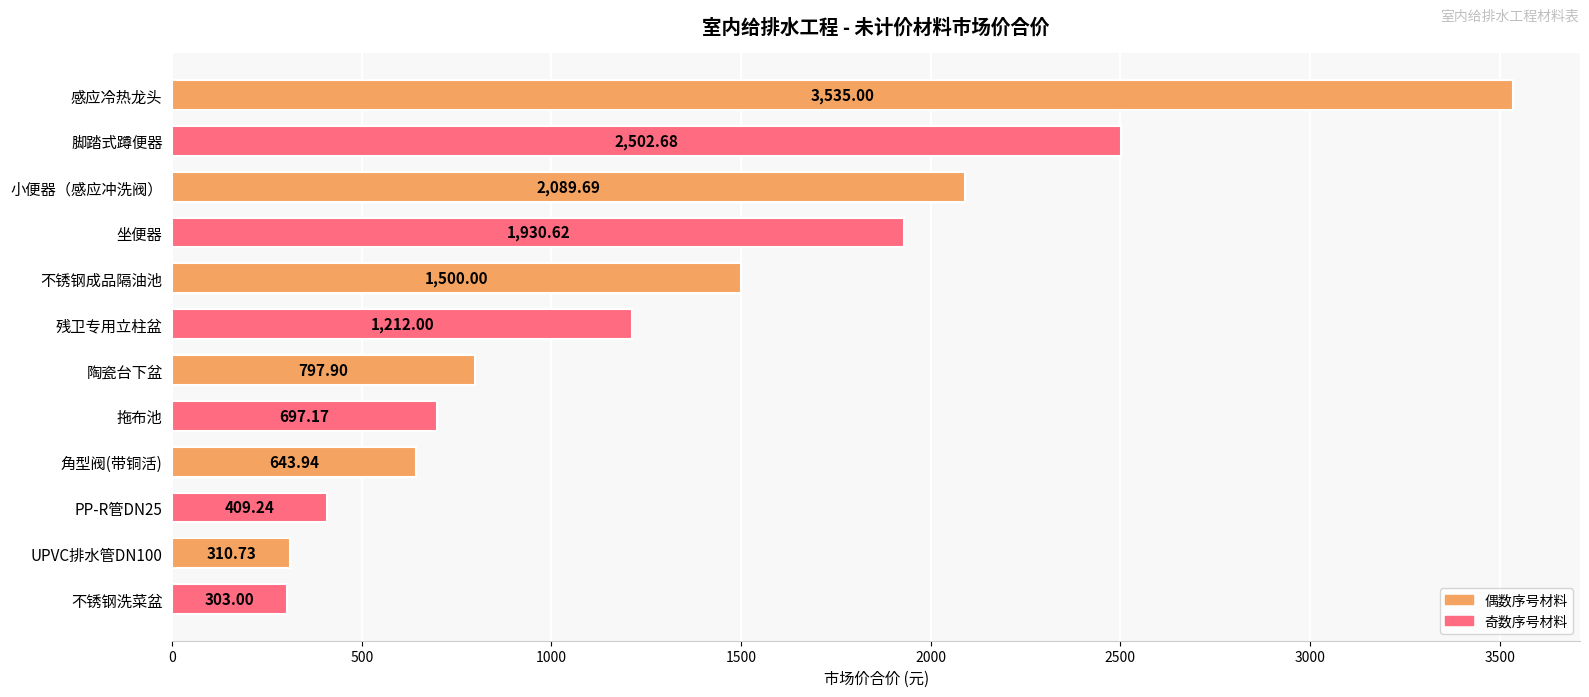

What is the difference between the maximum and minimum values?

3232.0